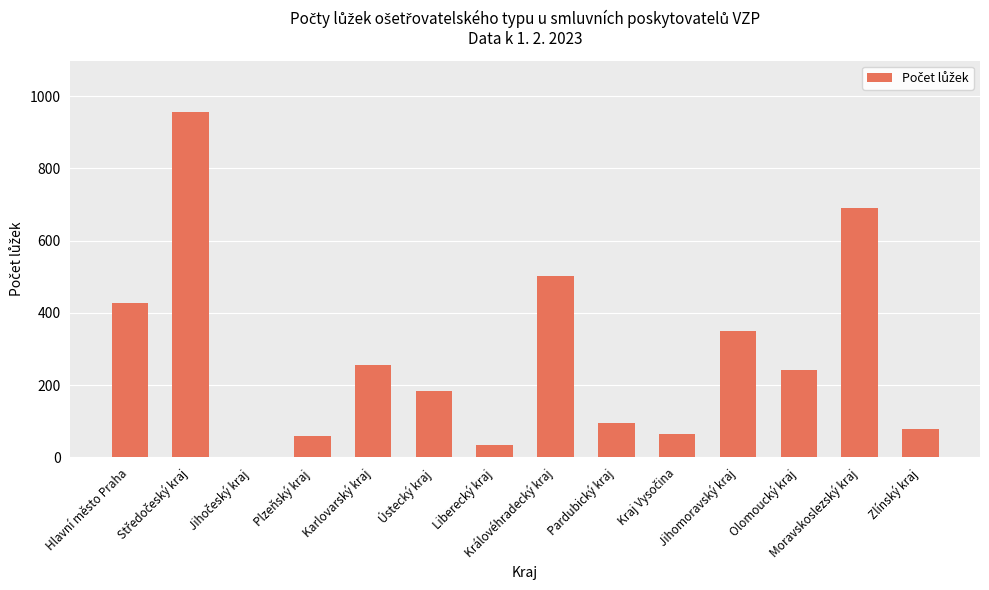

What is the sum of all values?

3942